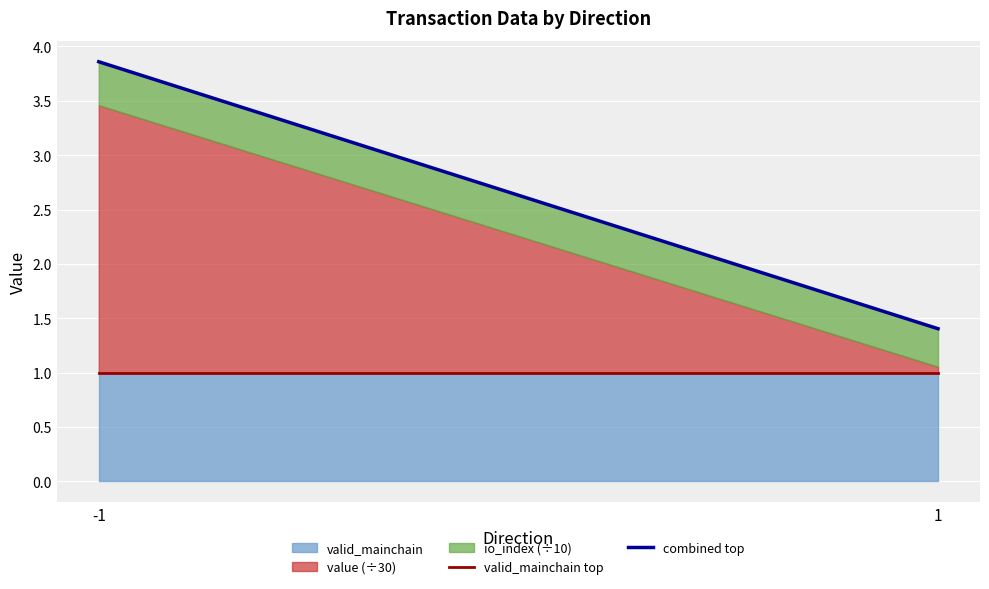

Is it true that valid_mainchain top equals 1.0 at -1?

True